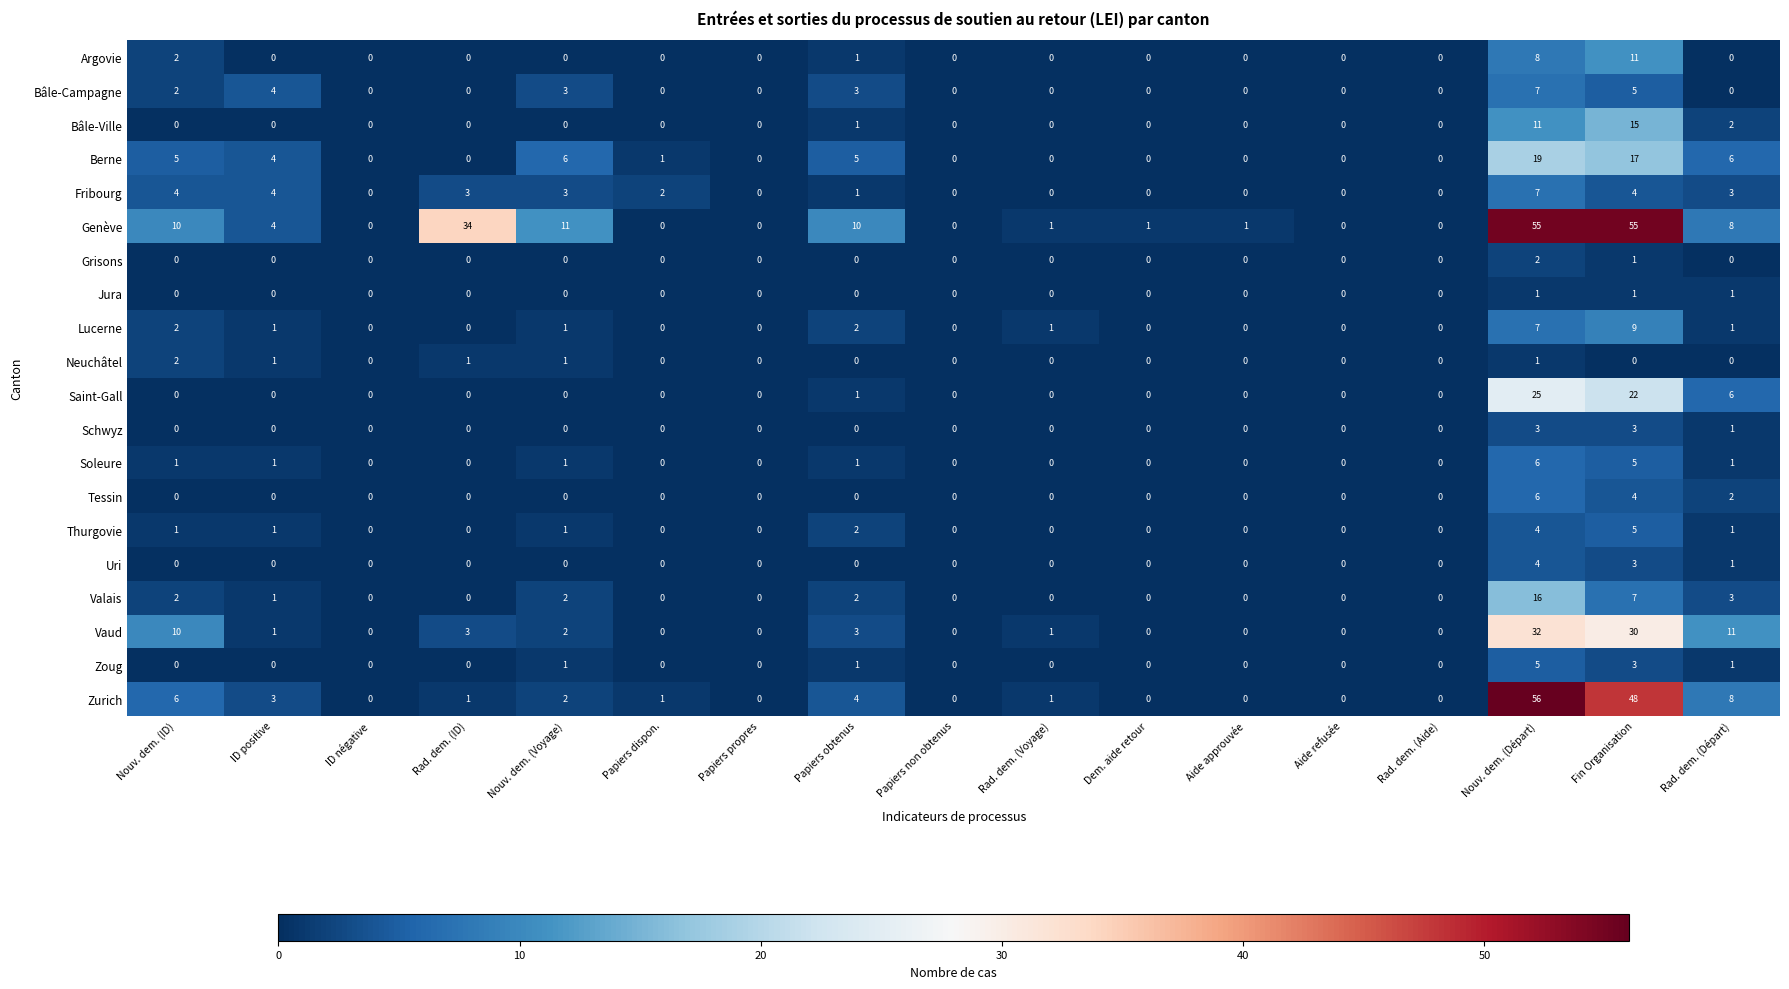

Where is Genève nearest to the value 27?

Rad. dem. (ID)